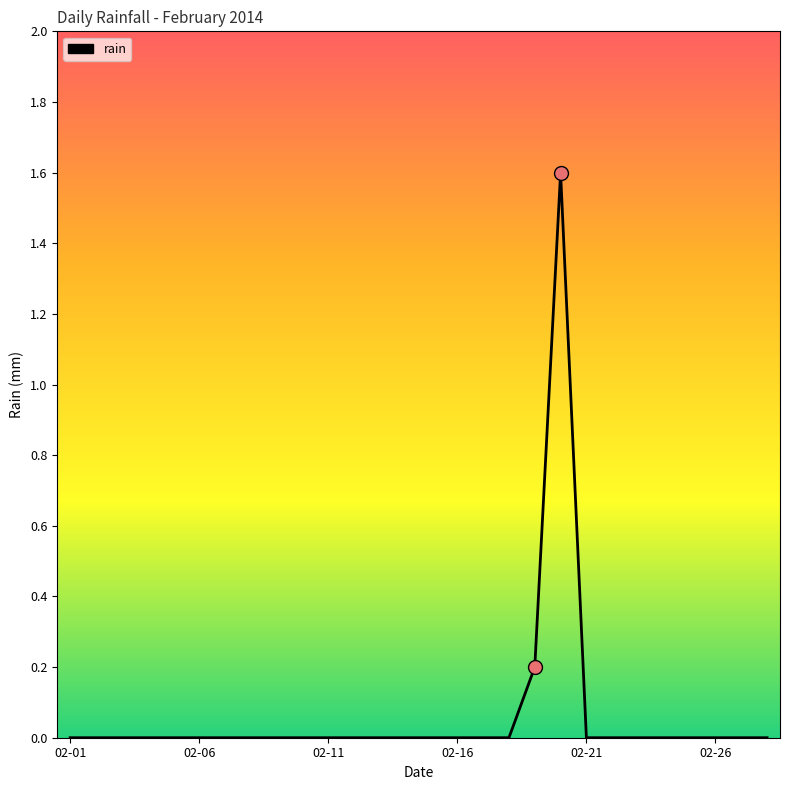

What is the maximum value shown in the chart?

1.6